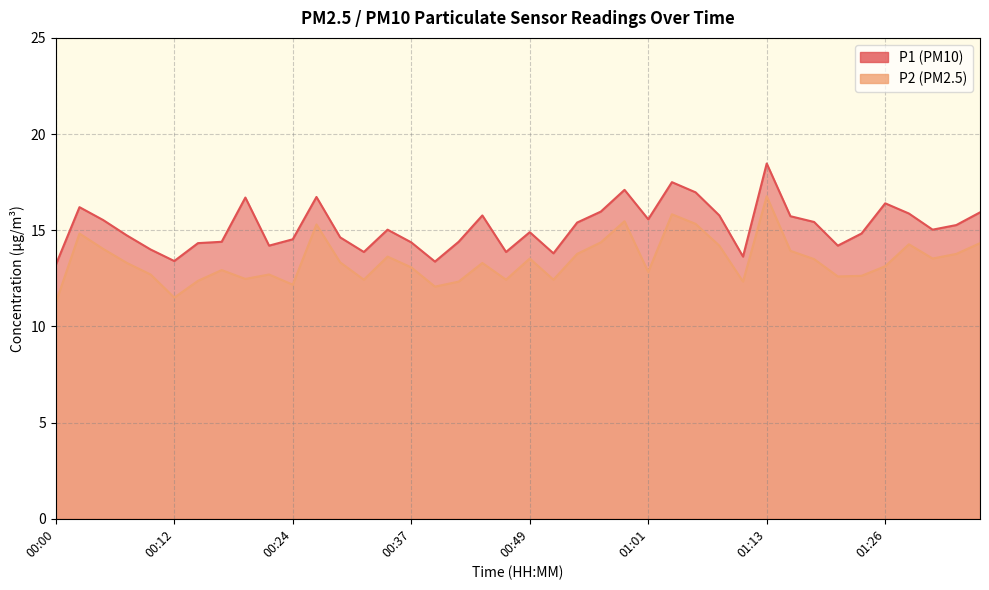

True or false: P2 has a value of 12.1 at 00:39.

True